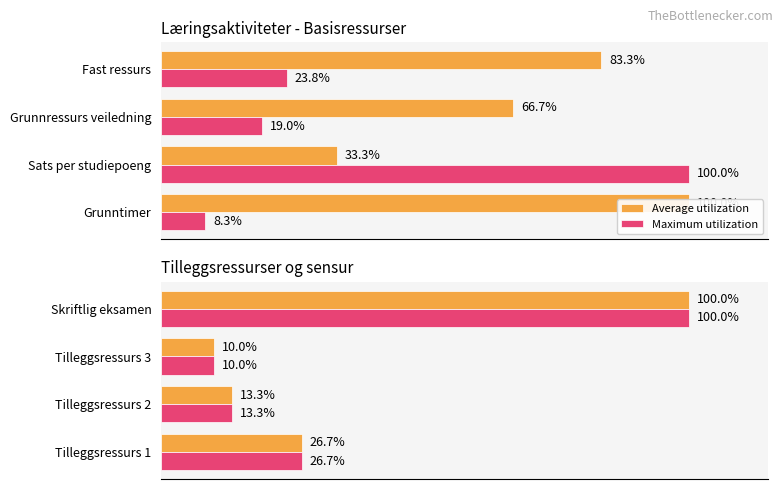

What is the average value of the Maximum utilization series?

37.5